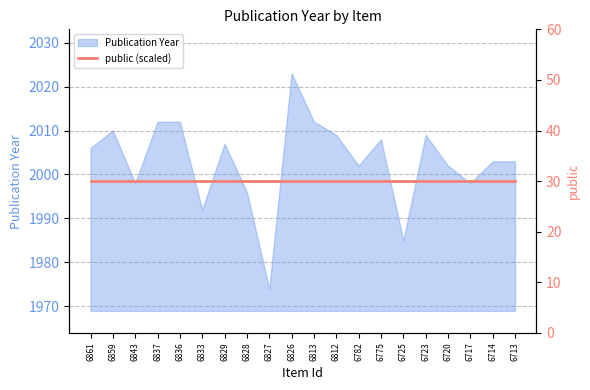

Between 6717 and 6827, which is larger?

6717